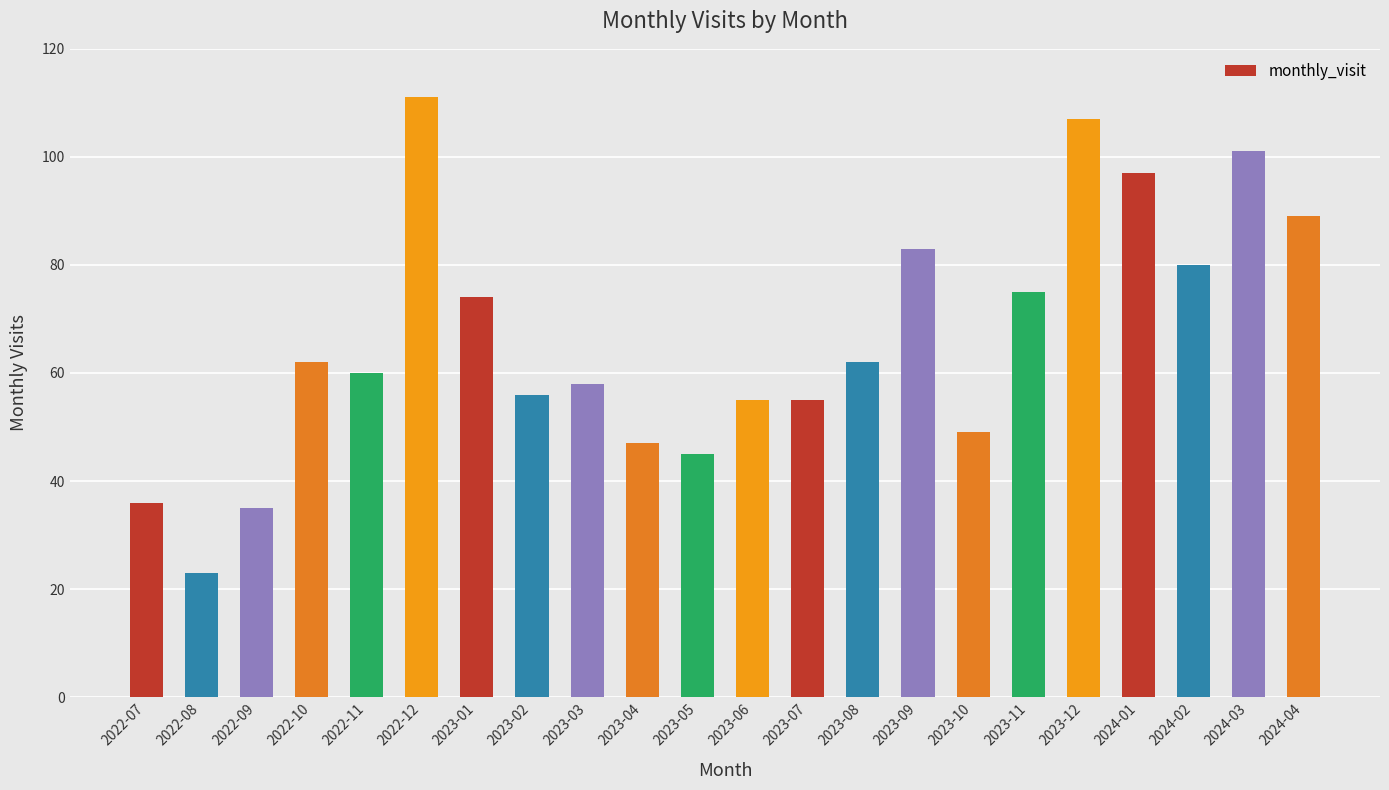

Is it true that the value at 2022-09 is 35?

True